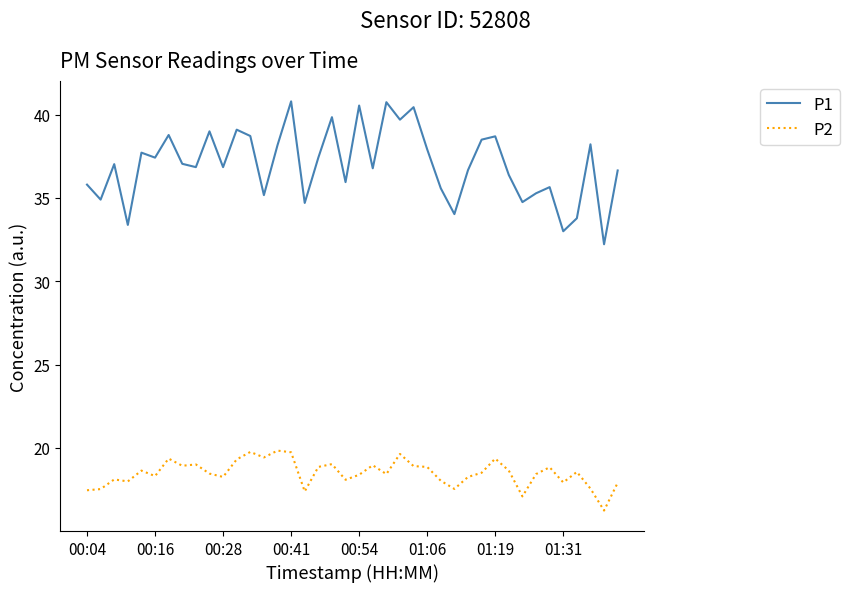

Which series has the largest range (max minus min)?

P1